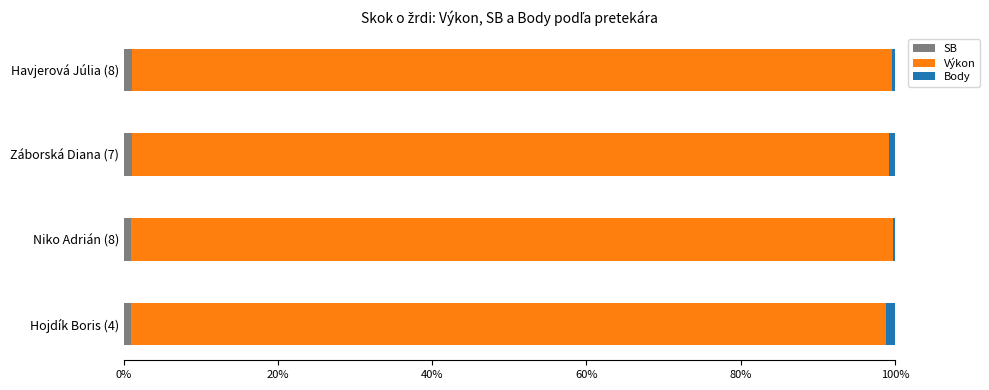

True or false: SB has a value of 1.1 at Havjerová Júlia (8).

True